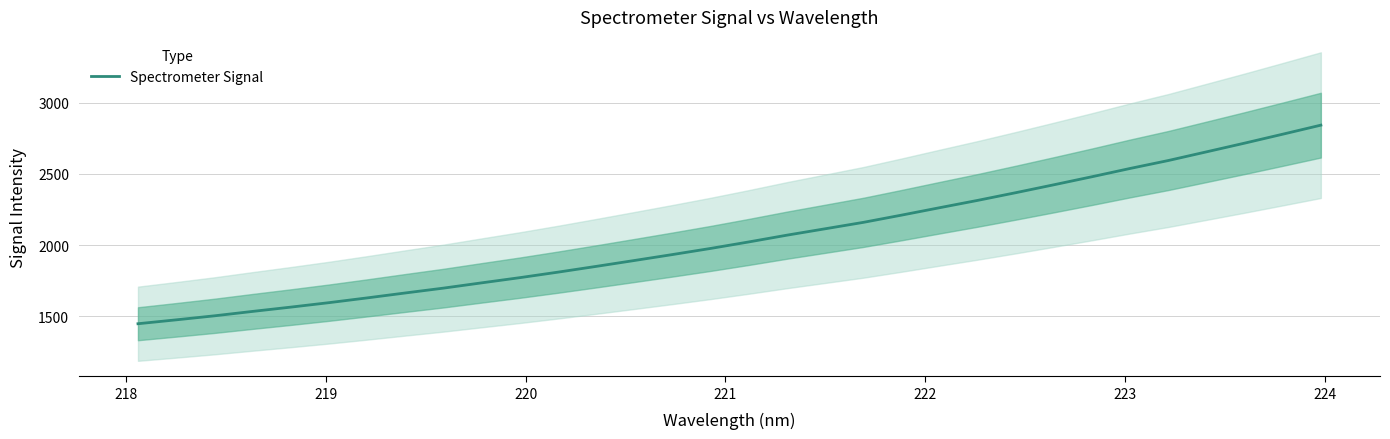

Does the chart have visible grid lines?

Yes